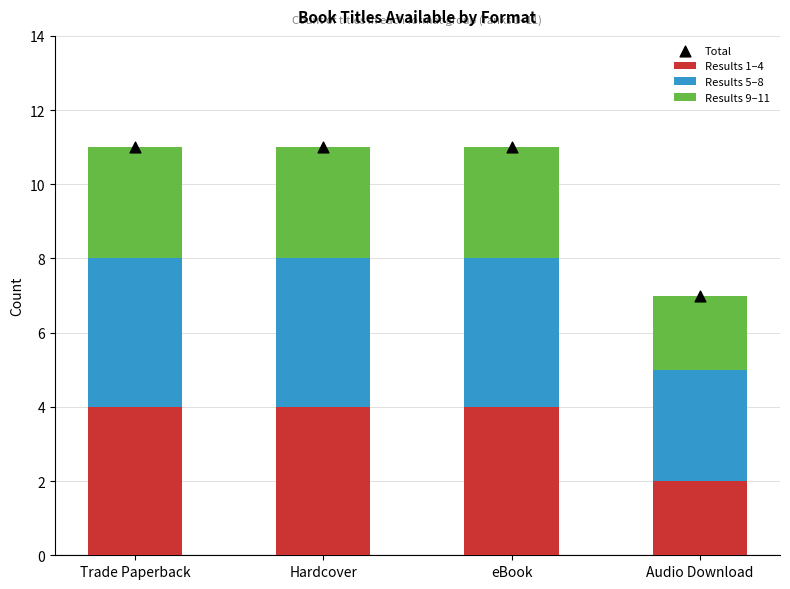

At which category is the sum across all series the highest?

Trade Paperback